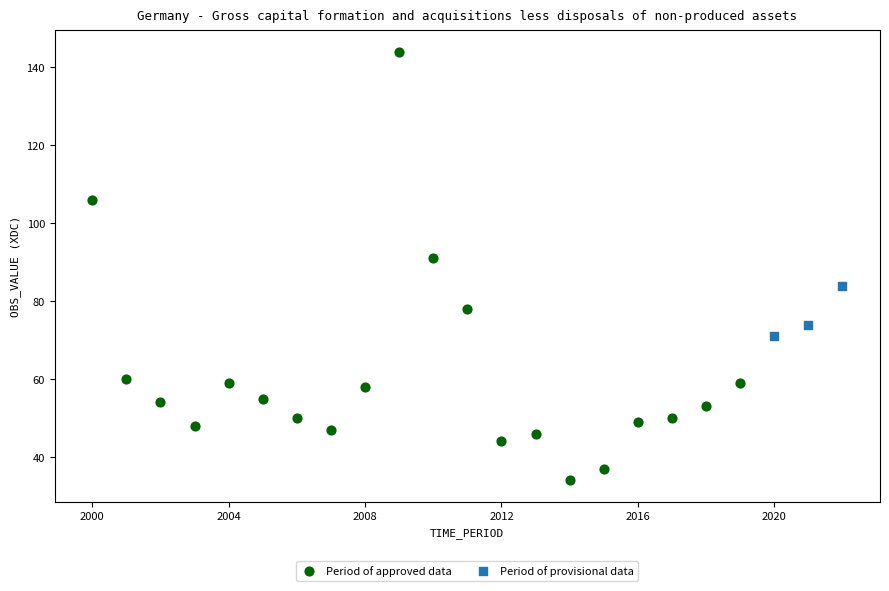

Which series contains the lowest Y value?

Period of approved data